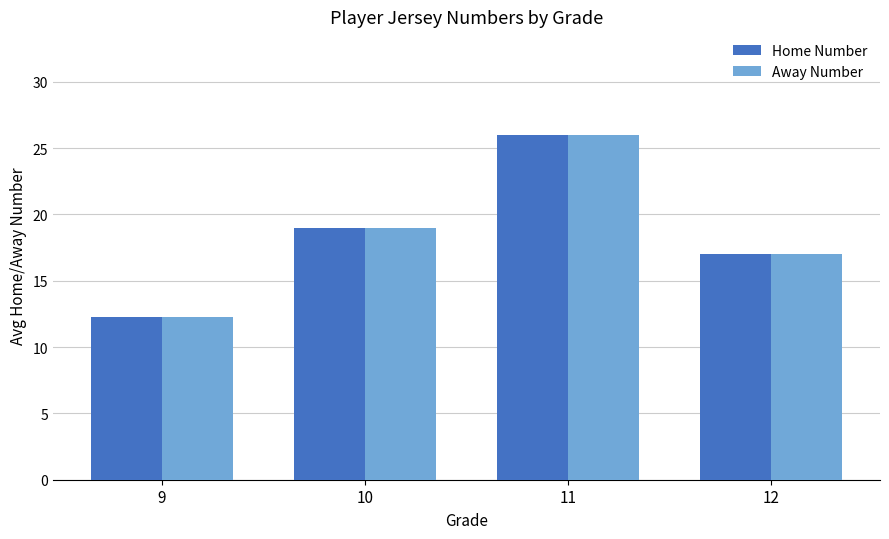

Reading left to right, extract all data points from this chart.

Home Number: 12.3	19.0	26.0	17.0
Away Number: 12.3	19.0	26.0	17.0